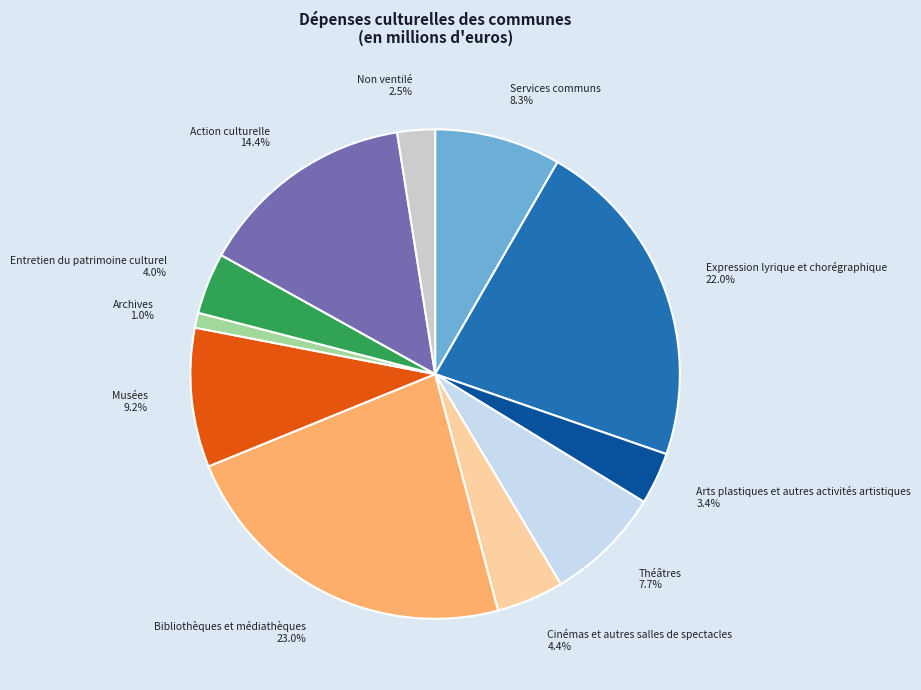

Does Entretien du patrimoine culturel account for over 50% of the chart?

No